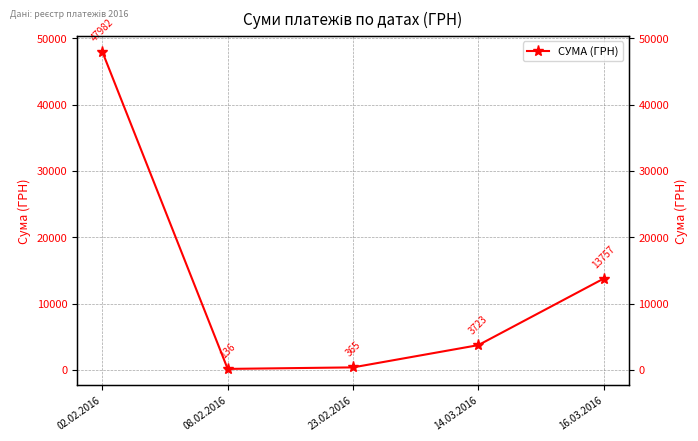

What is the difference between the second highest and minimum values?

13621.8